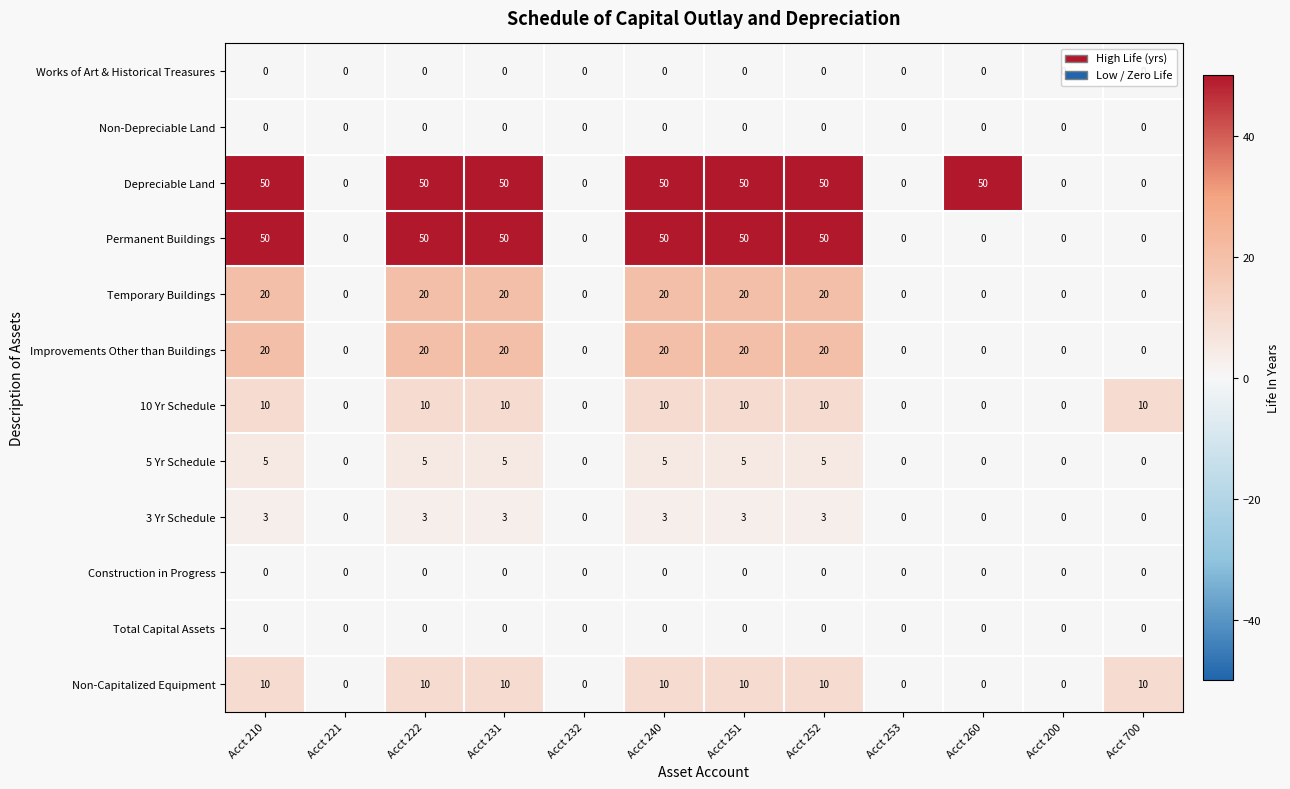

What is the spread (max minus min) of values at Acct 700?

10